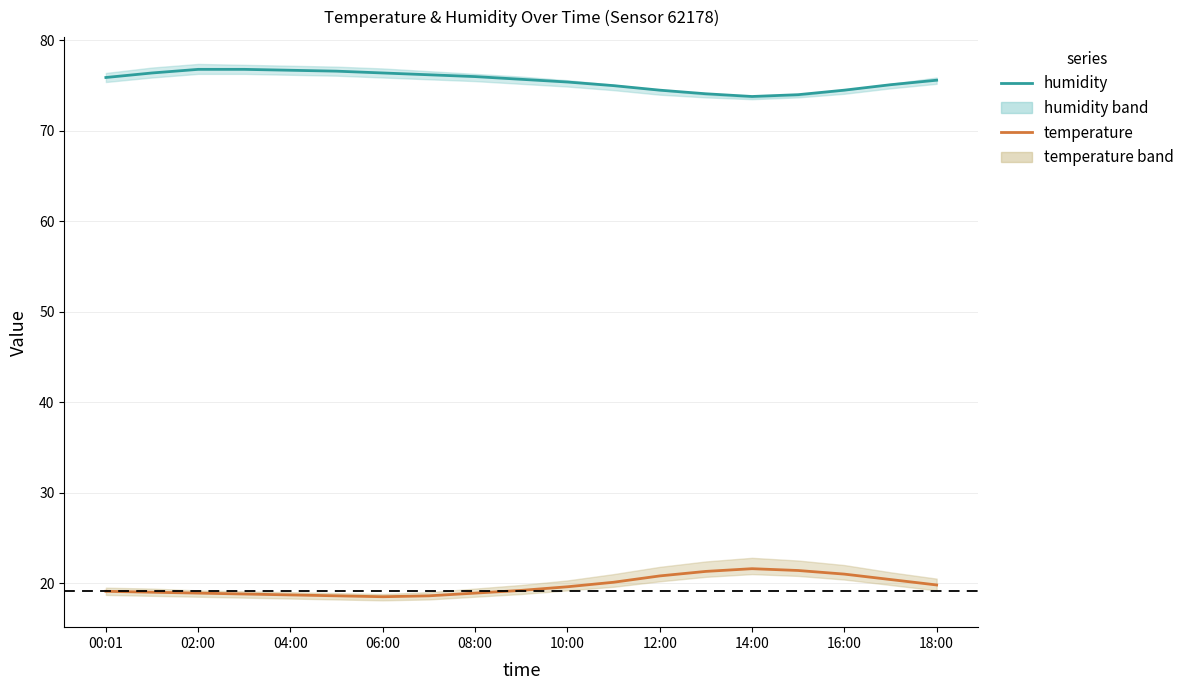

Reading right to left, transcribe all the data shown in this chart.

humidity (mean): 75.6	75.1	74.5	74.0	73.8	74.1	74.5	75.0	75.4	75.7	76.0	76.2	76.4	76.6	76.7	76.8	76.8	76.4	75.9
temperature (mean): 19.8	20.4	21.0	21.4	21.6	21.3	20.8	20.1	19.6	19.2	18.9	18.6	18.5	18.6	18.7	18.8	18.9	19.0	19.1